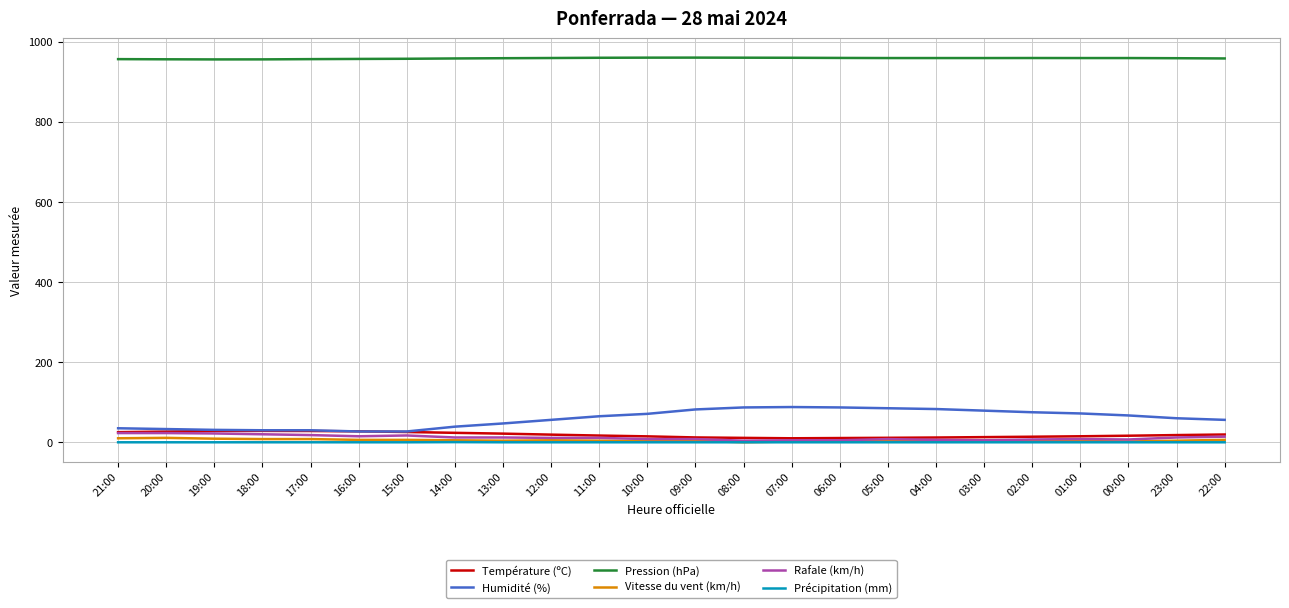

True or false: Vitesse du vent (km/h) and Pression (hPa) intersect in this chart.

False